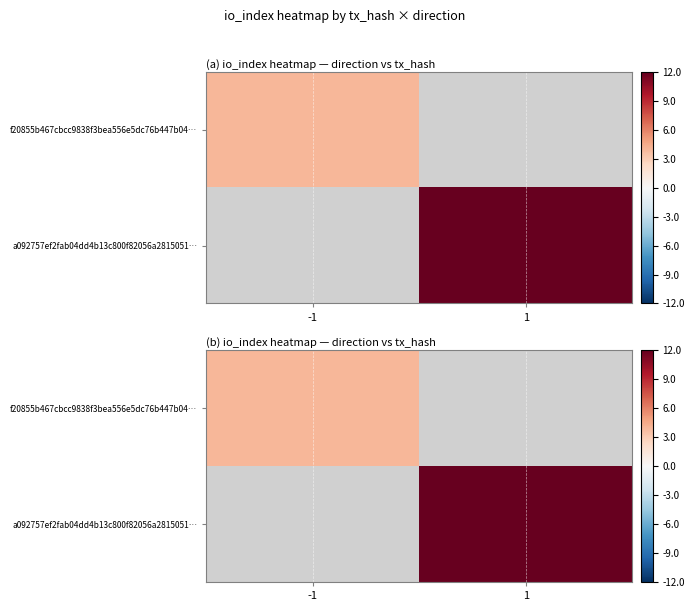

Is the value of f20855b467cbcc9838f3bea556e5dc76b447b04… at -1 greater than the value of a092757ef2fab04dd4b13c800f82056a2815051… at -1?

Yes